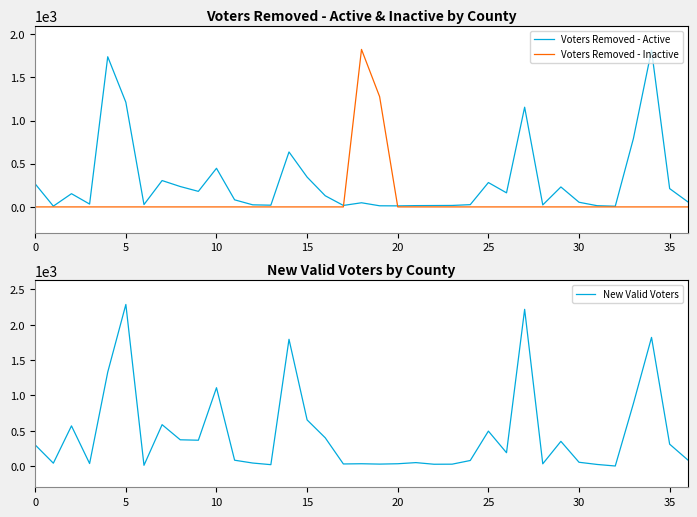

What is the average value of the New Valid Voters series?

453